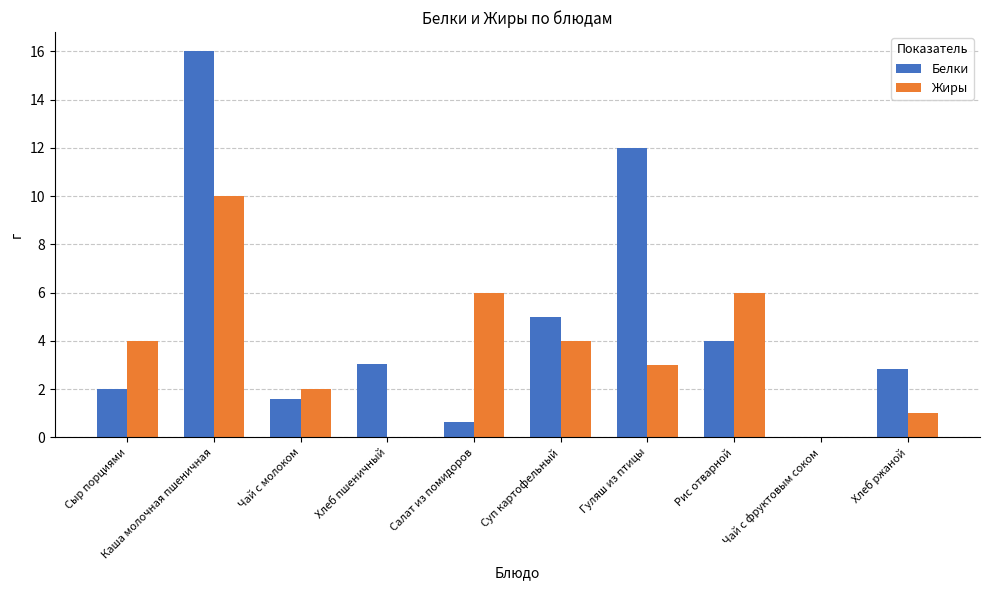

Is it true that Белки equals 12.0 at Гуляш из птицы?

True